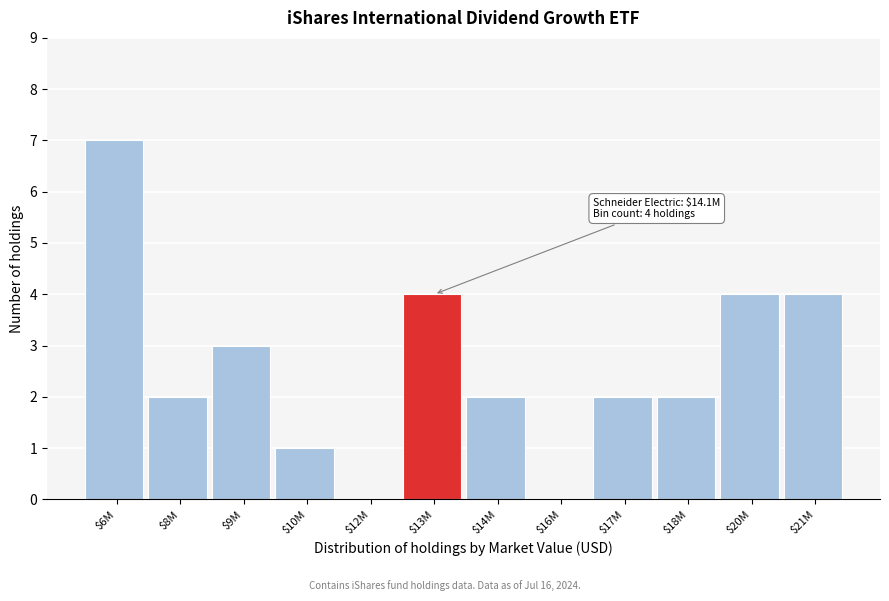

Which label corresponds to the largest value in the chart?

$6M